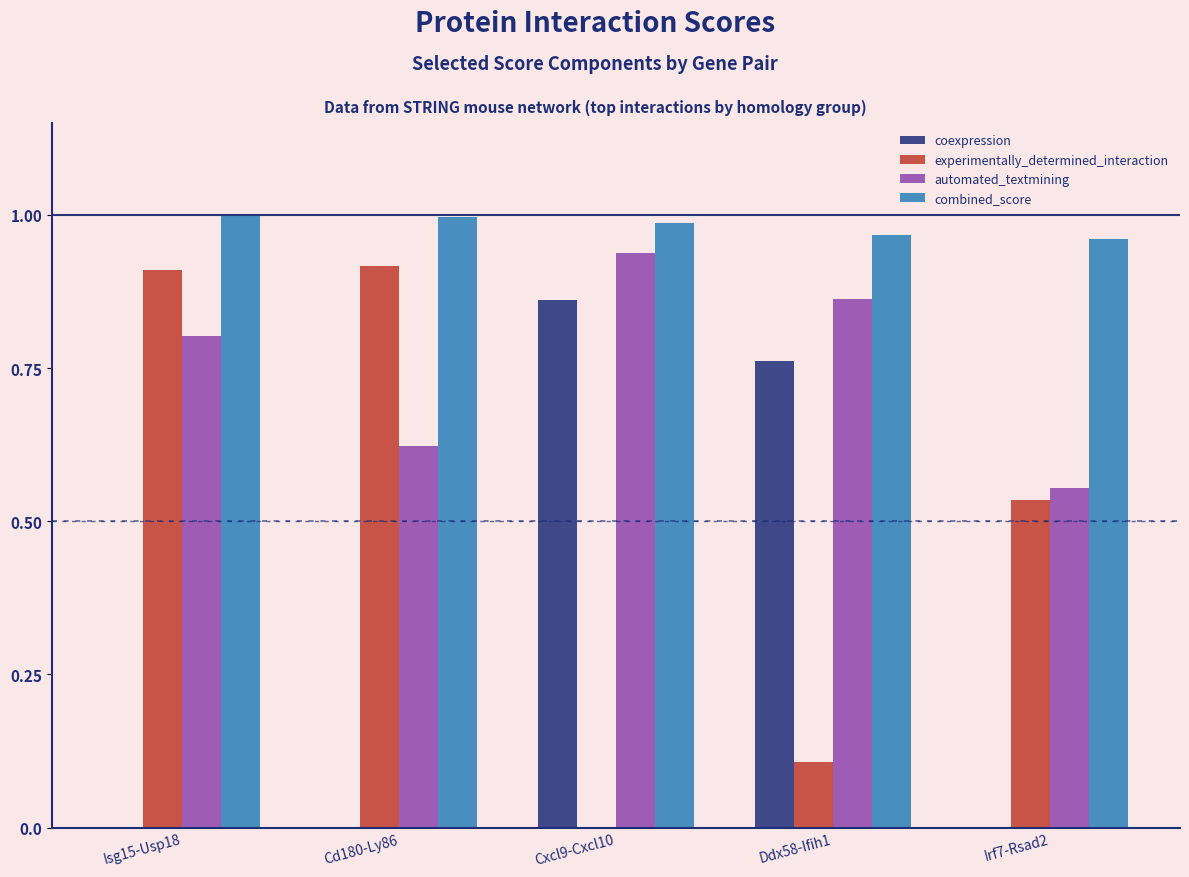

The value of combined_score at Irf7-Rsad2 is 1.5. True or false?

False